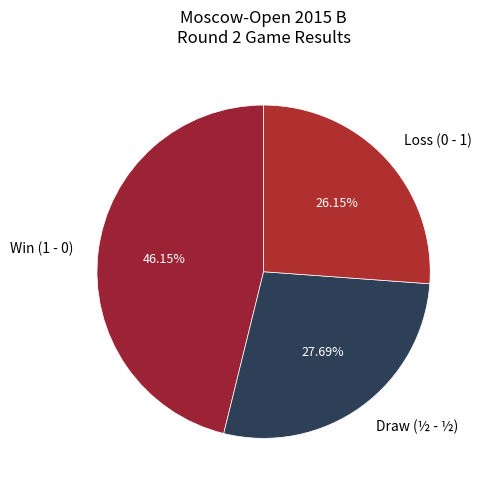

Which category has the biggest portion of the pie?

Win (1 - 0)